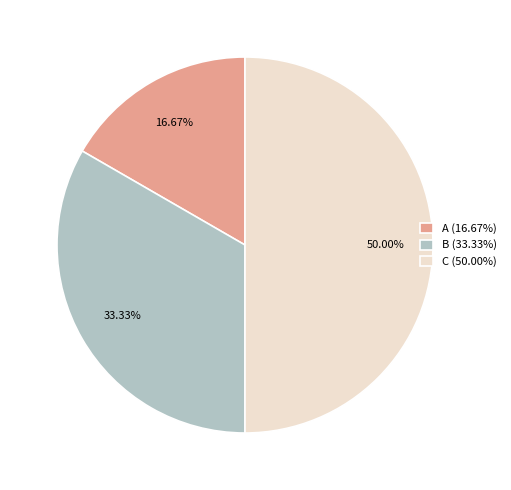

Approximately how many times larger is the value at A compared to C?

0.3